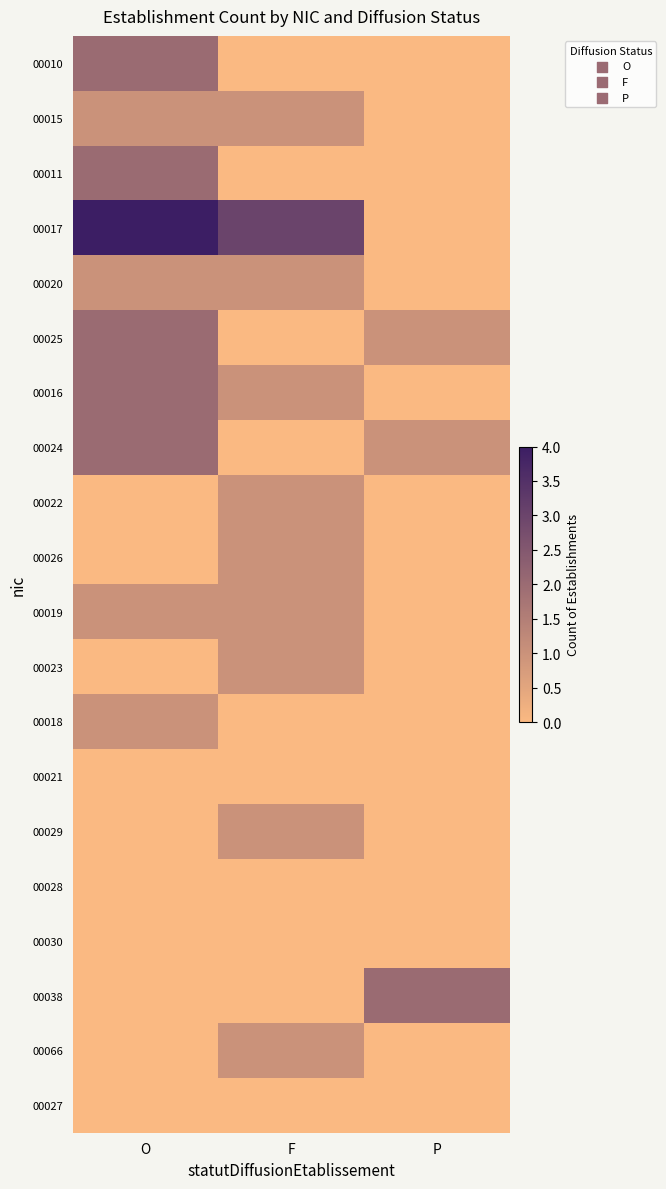

How many categories are shown in the chart?

3